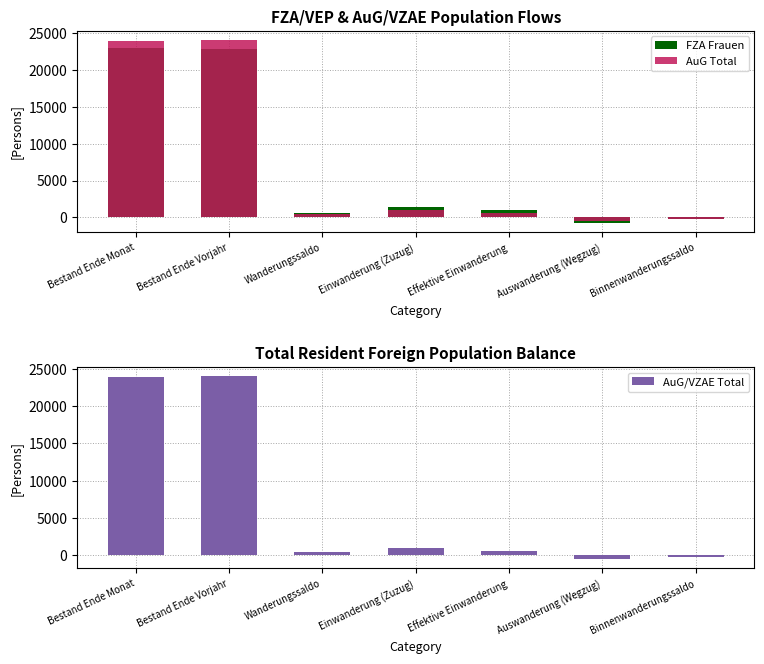

Where does the FZA Frauen series first go above 1050?

Bestand Ende Monat